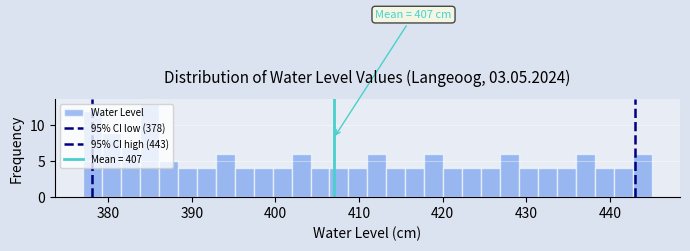

Around what value on the x-axis is the tallest bar? Give the approximate position of its centre, as read against the axis.

385